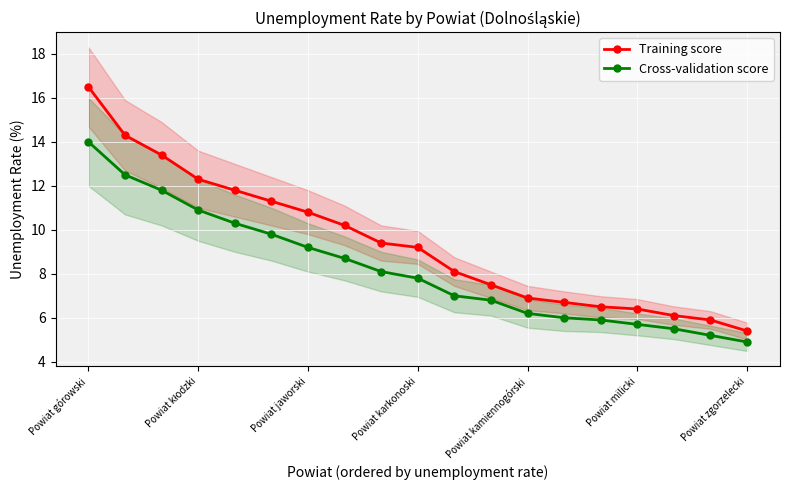

True or false: Training score and Cross-validation score cross at least once.

False